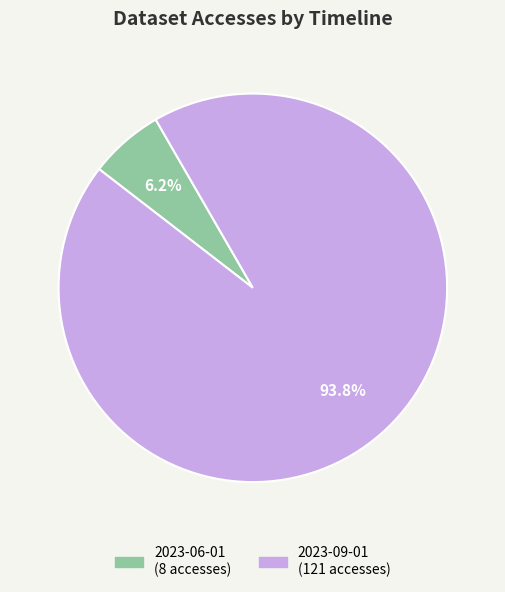

Does any single category account for the majority?

Yes